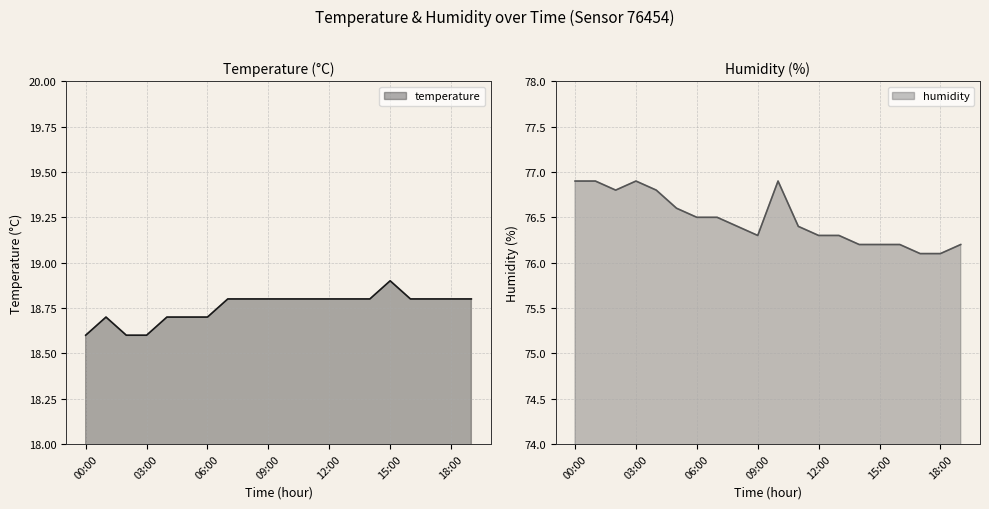

What is the value of the temperature point at the 5th from the left?

18.7